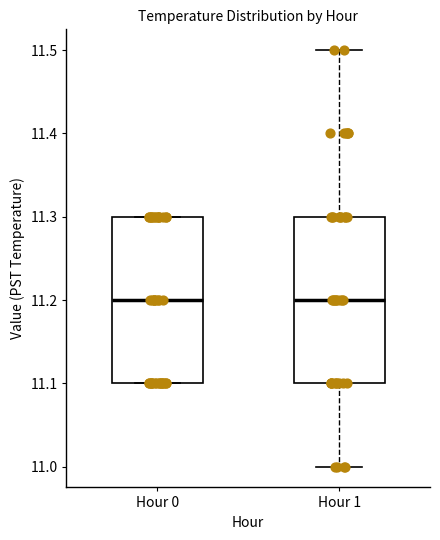

Where is the upper edge of the box for Hour 0 on the y-axis? The values are not printed on the chart, so give them approximately, as read against the axis.

11.3